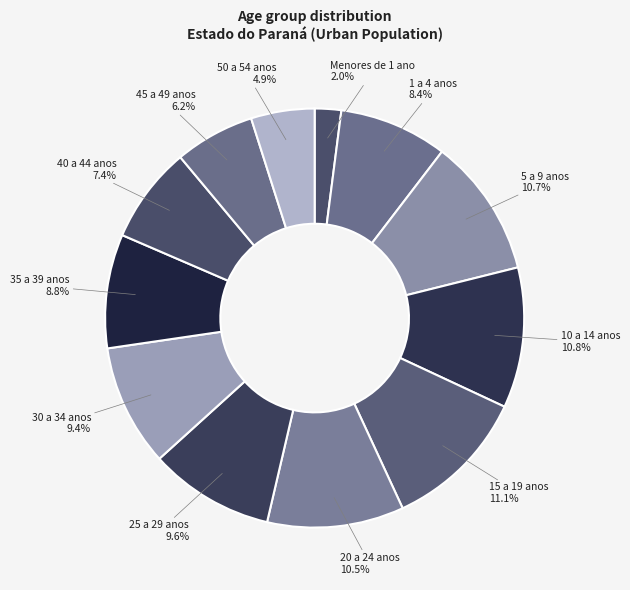

What is the total percentage of 50 a 54 anos and 35 a 39 anos?

13.7%